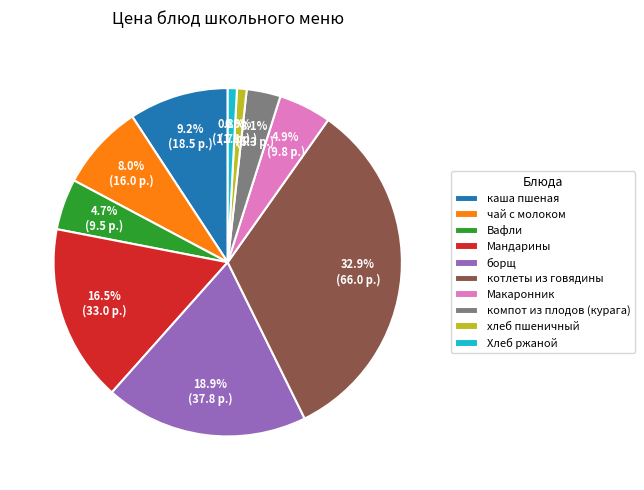

Do хлеб пшеничный and Хлеб ржаной together represent more than half of the pie?

No